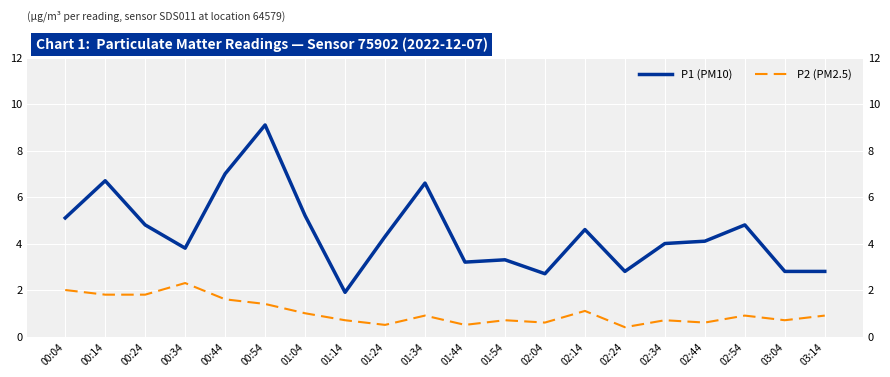

How many data points does each series have?

20